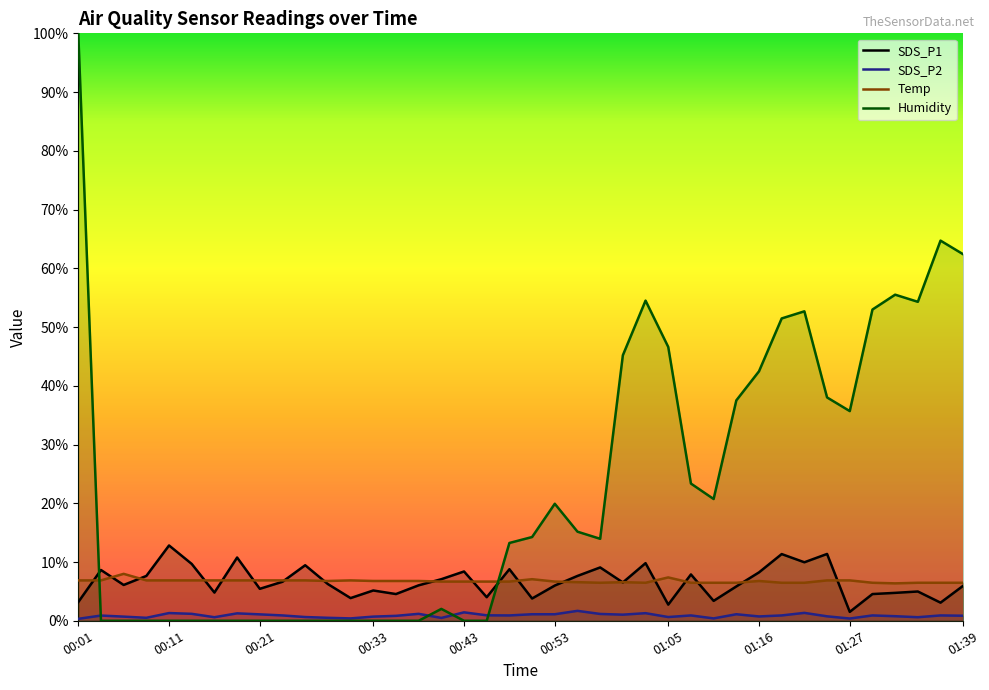

What is the maximum value shown in the chart?

100.0